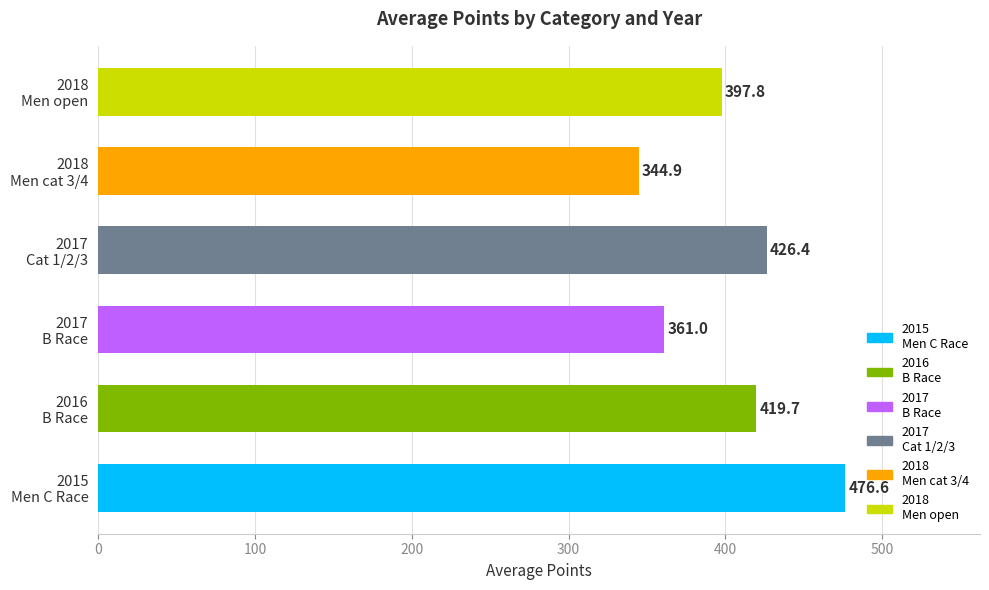

Which category has the highest value across all series?

2015
Men C Race